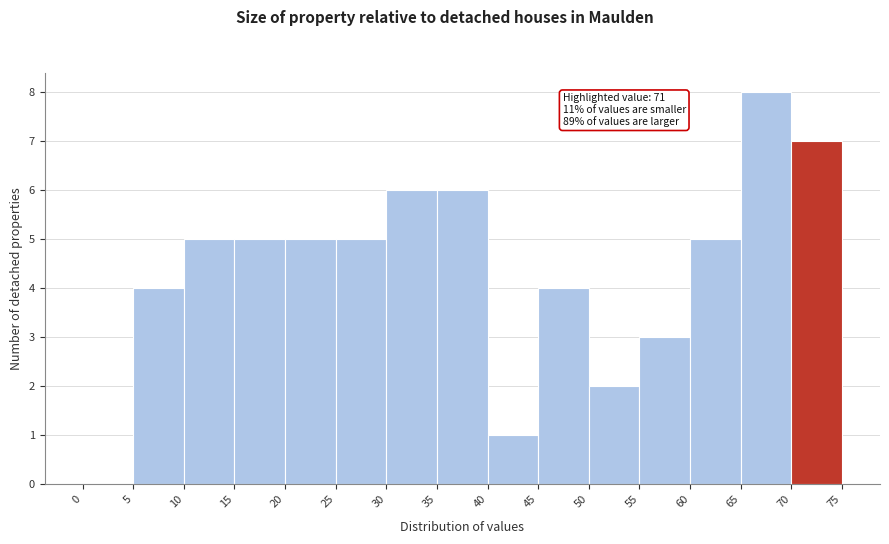

Over which range of the x-axis is the bar tallest?

65 to 70